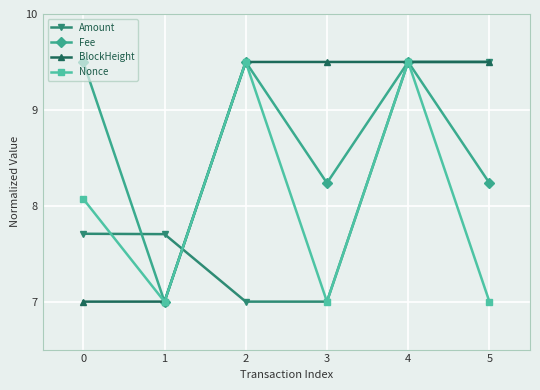

How many lines are shown in the chart?

4